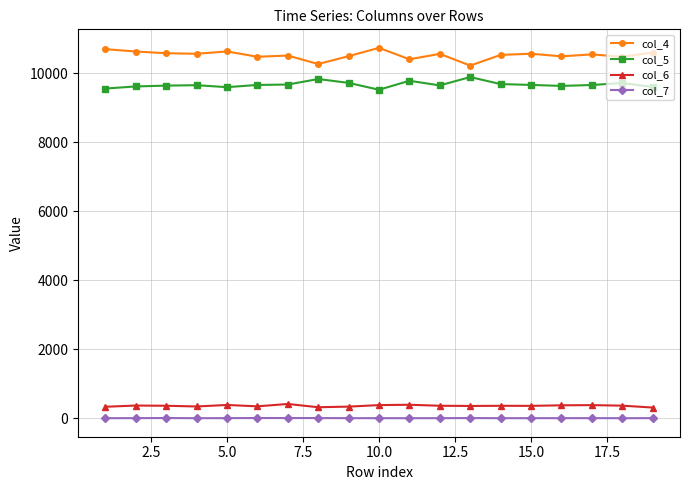

True or false: col_7 and col_5 intersect in this chart.

False